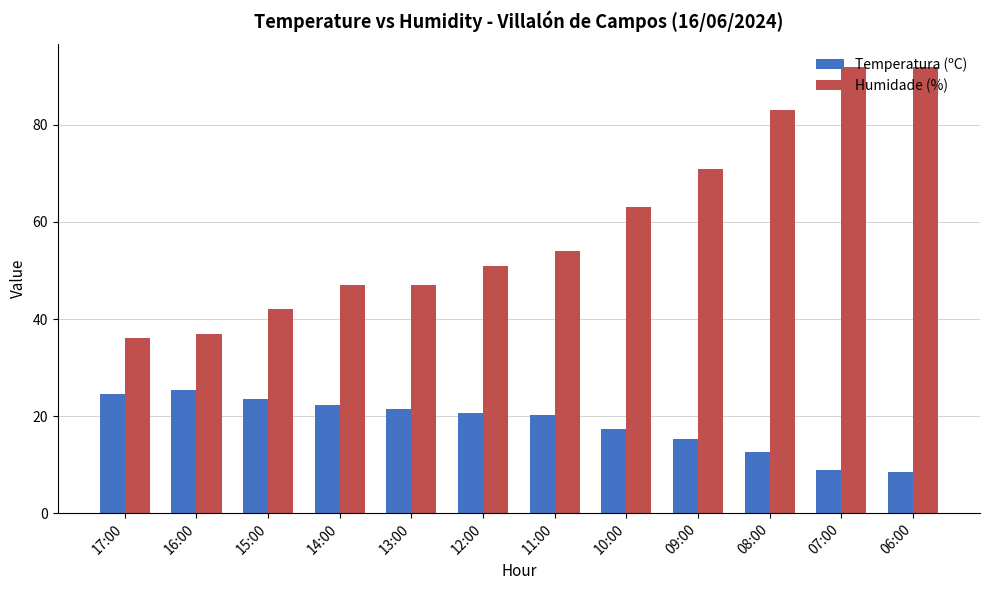

What is the difference between the maximum and minimum values in the Humidade (%) series?

56.0